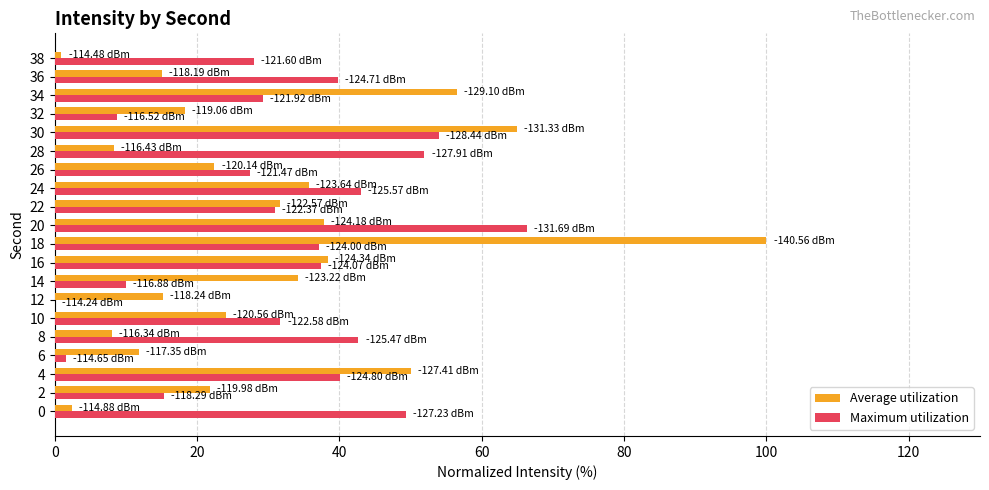

What is the total value across all series at 8?

50.6